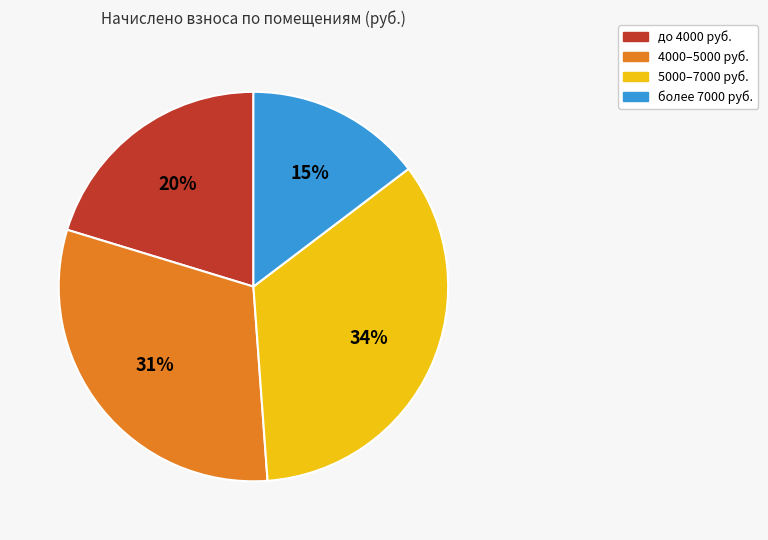

How many segments does this pie chart have?

4